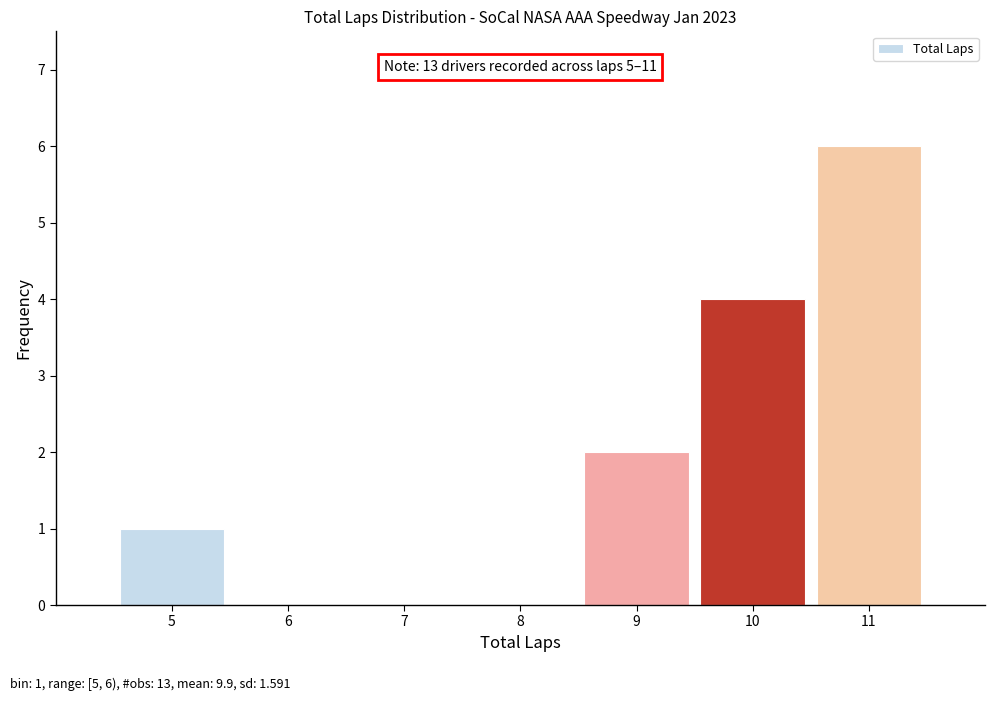

Which range on the x-axis has the tallest bar?

10.5 to 11.5